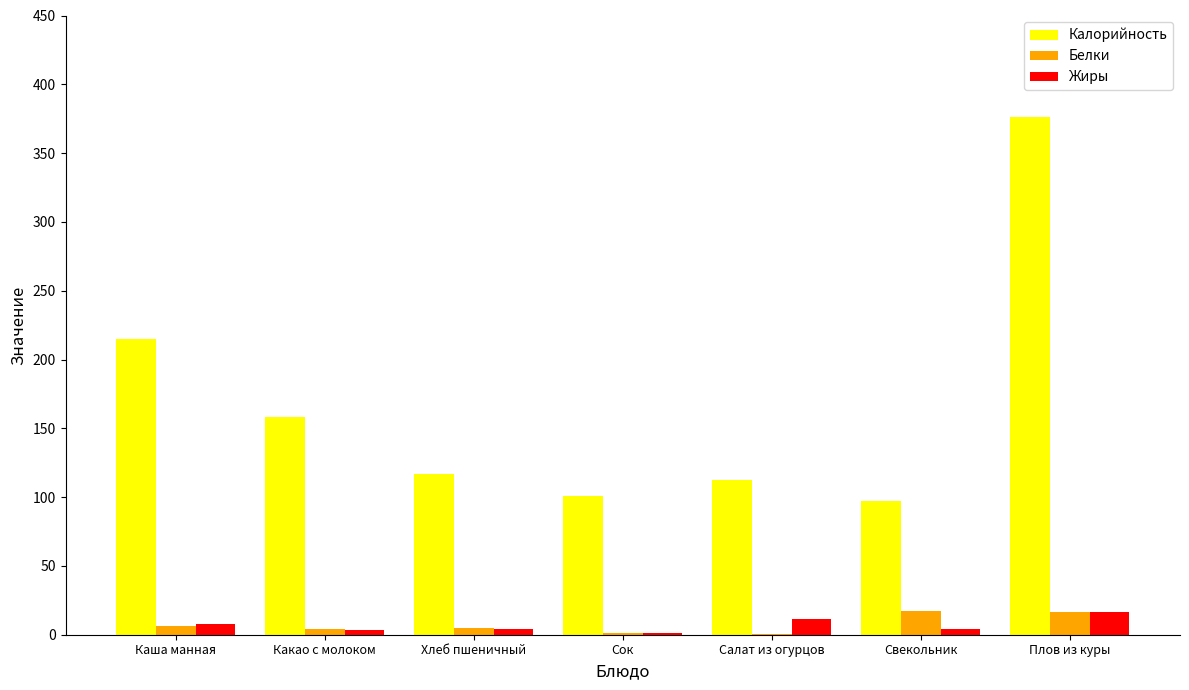

Which category has the highest value in the Калорийность series?

Плов из куры